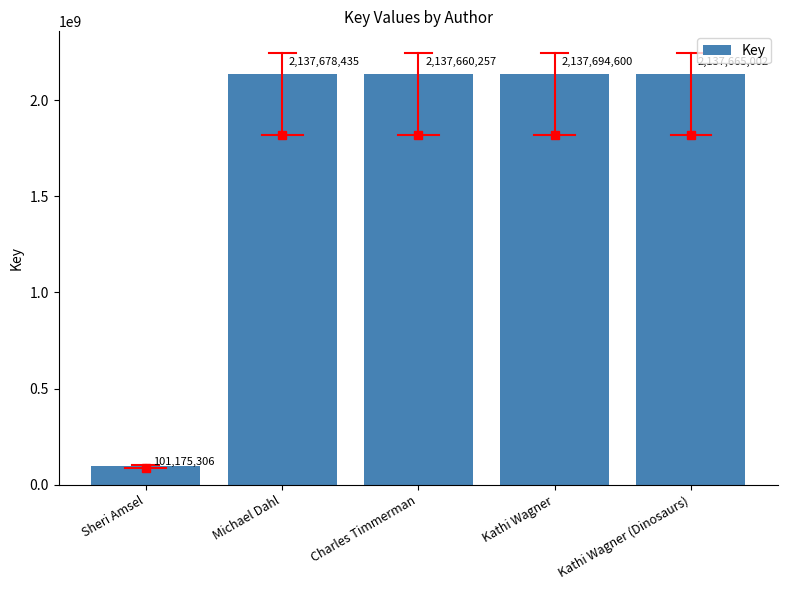

Approximately how many times larger is the value at Michael Dahl compared to Kathi Wagner?

1.0